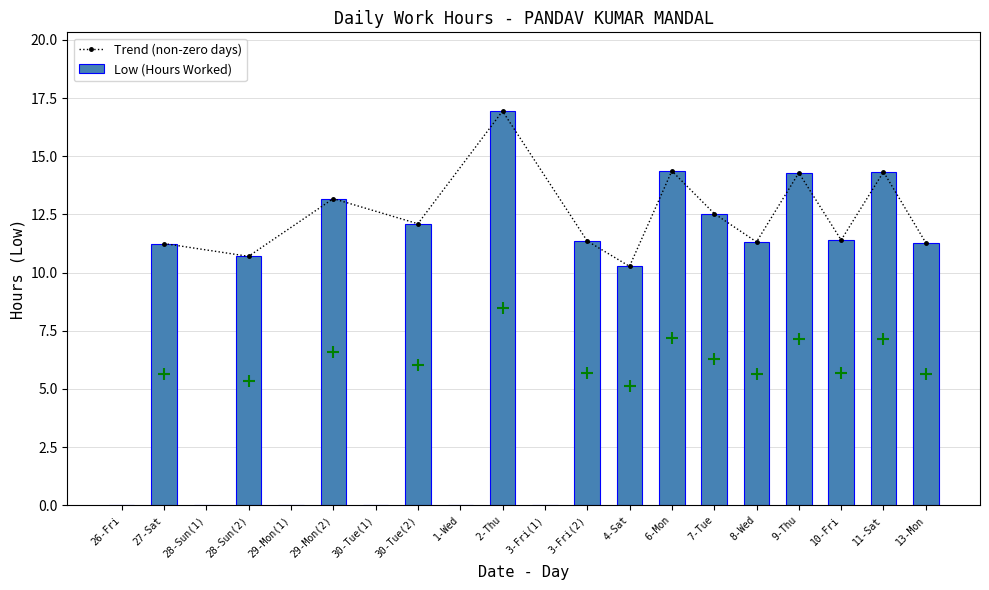

The chart shows a value of 17.6 at 3-Fri(2). True or false?

False